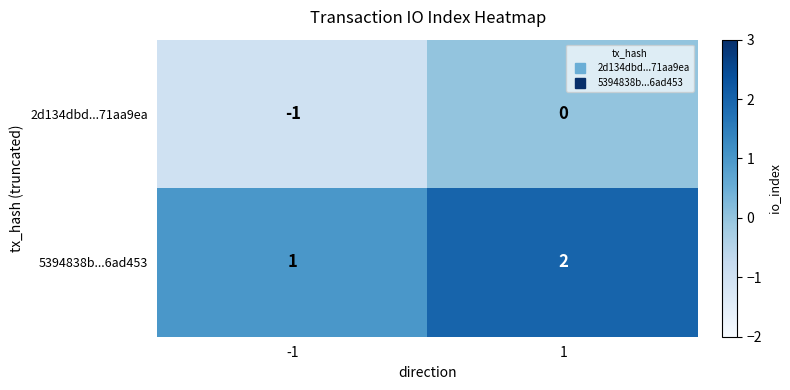

List the series in order of their peak value, lowest first.

2d134dbd...71aa9ea, 5394838b...6ad453